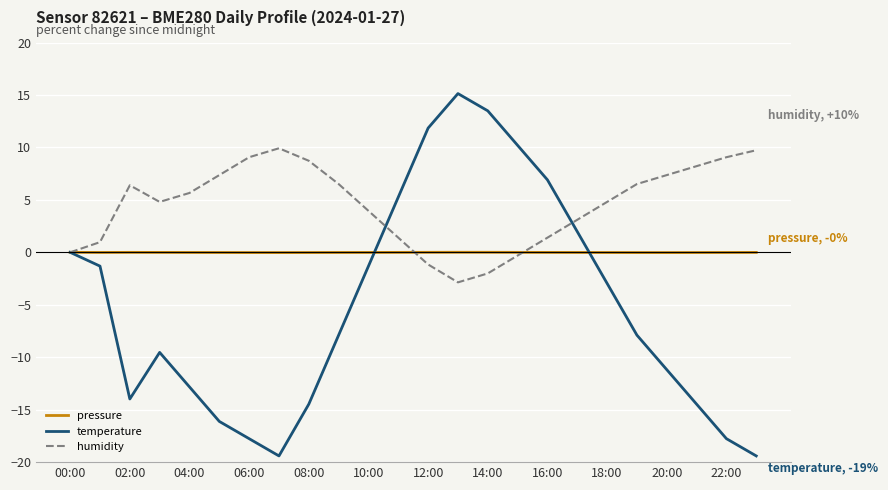

What is the minimum value shown in the chart?

-19.4